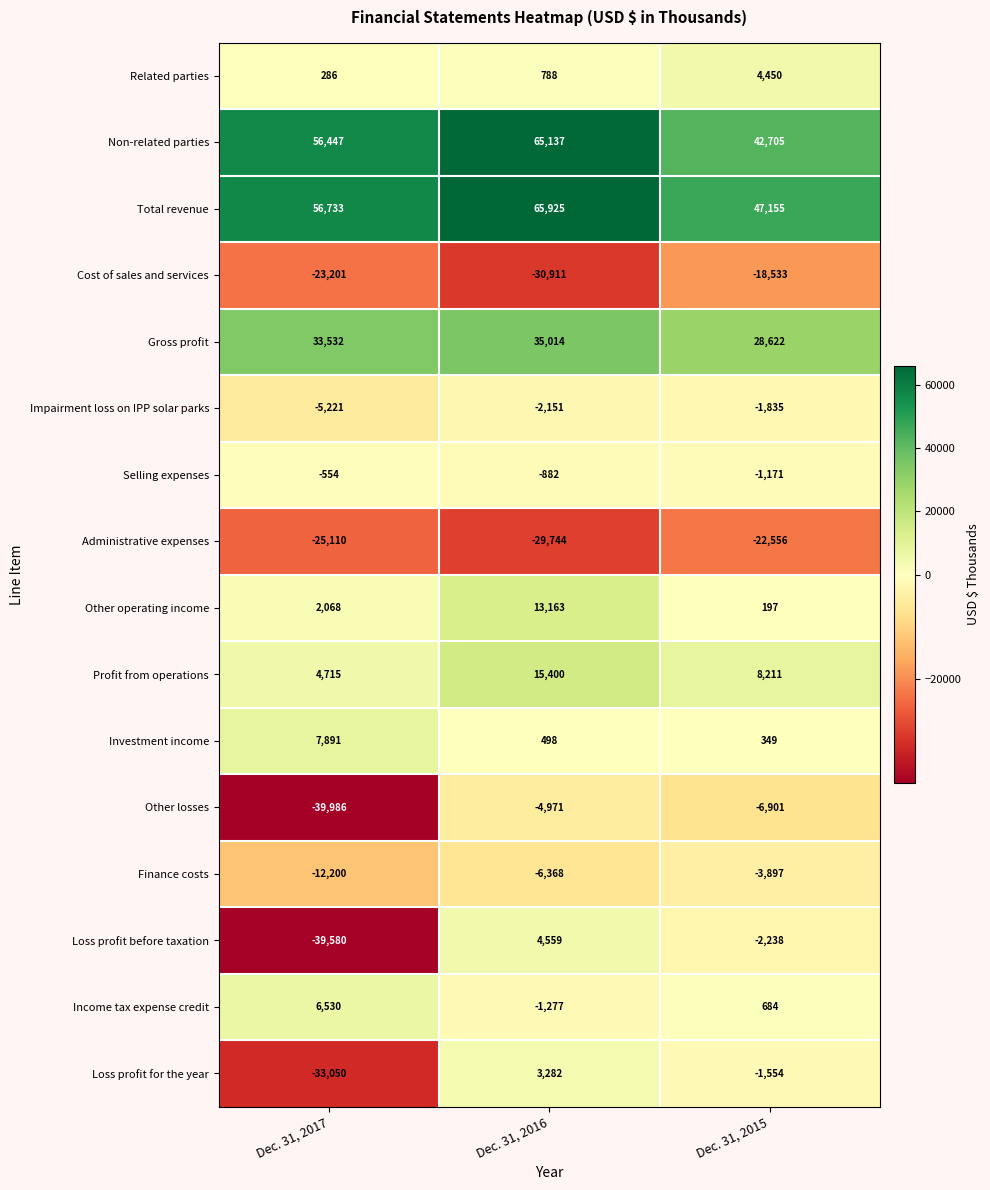

What is the spread (max minus min) of values at Dec. 31, 2015?

69711